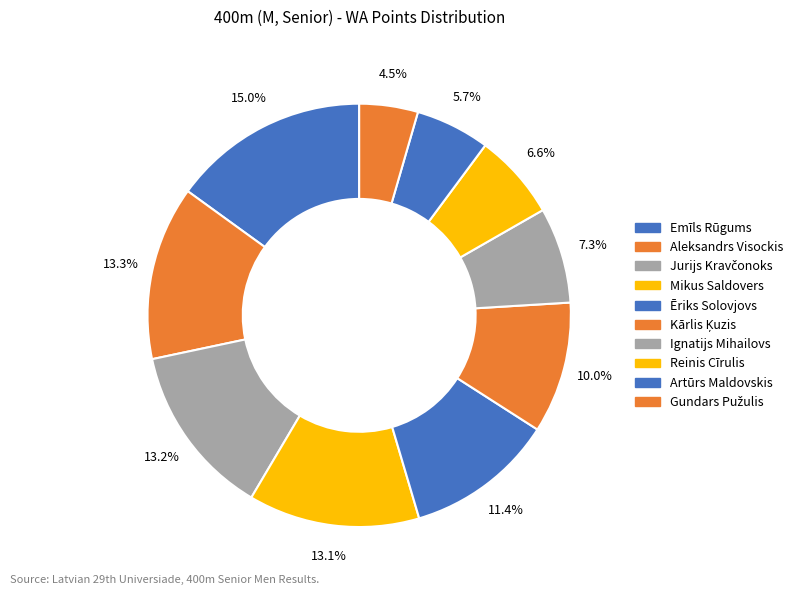

How many slices are in this pie chart?

10